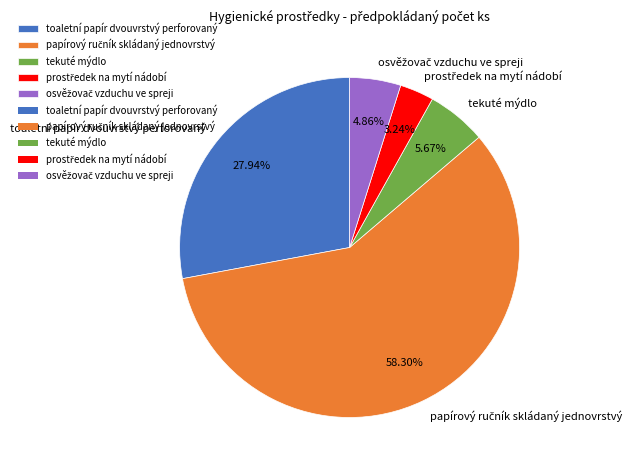

Which has a higher value, toaletní papír dvouvrstvý perforovaný or tekuté mýdlo?

toaletní papír dvouvrstvý perforovaný